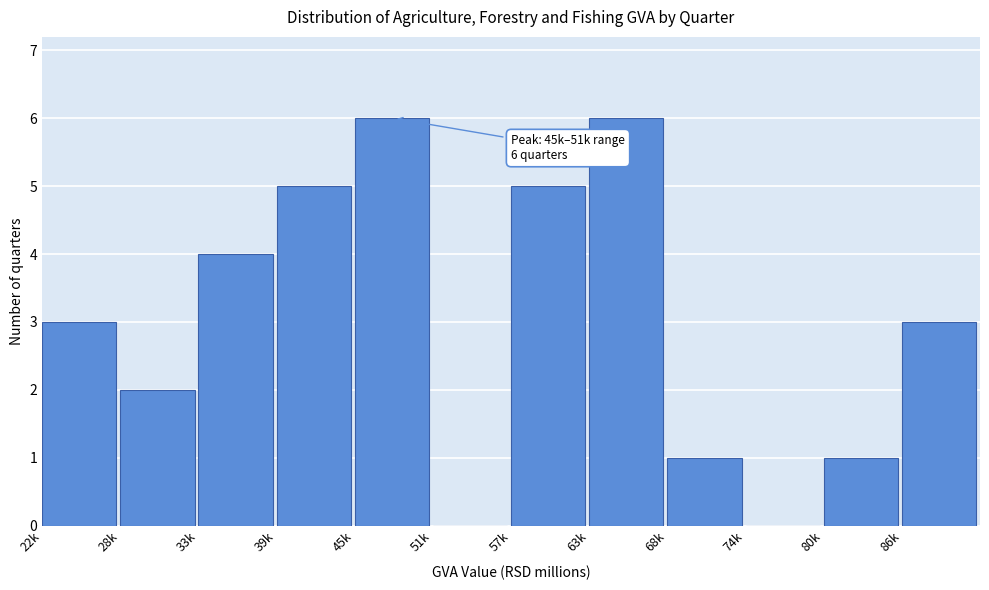

Reading left to right, transcribe all the data shown in this chart.

22k=3	28k=2	33k=4	39k=5	45k=6	51k=0	57k=5	63k=6	68k=1	74k=0	80k=1	86k=3